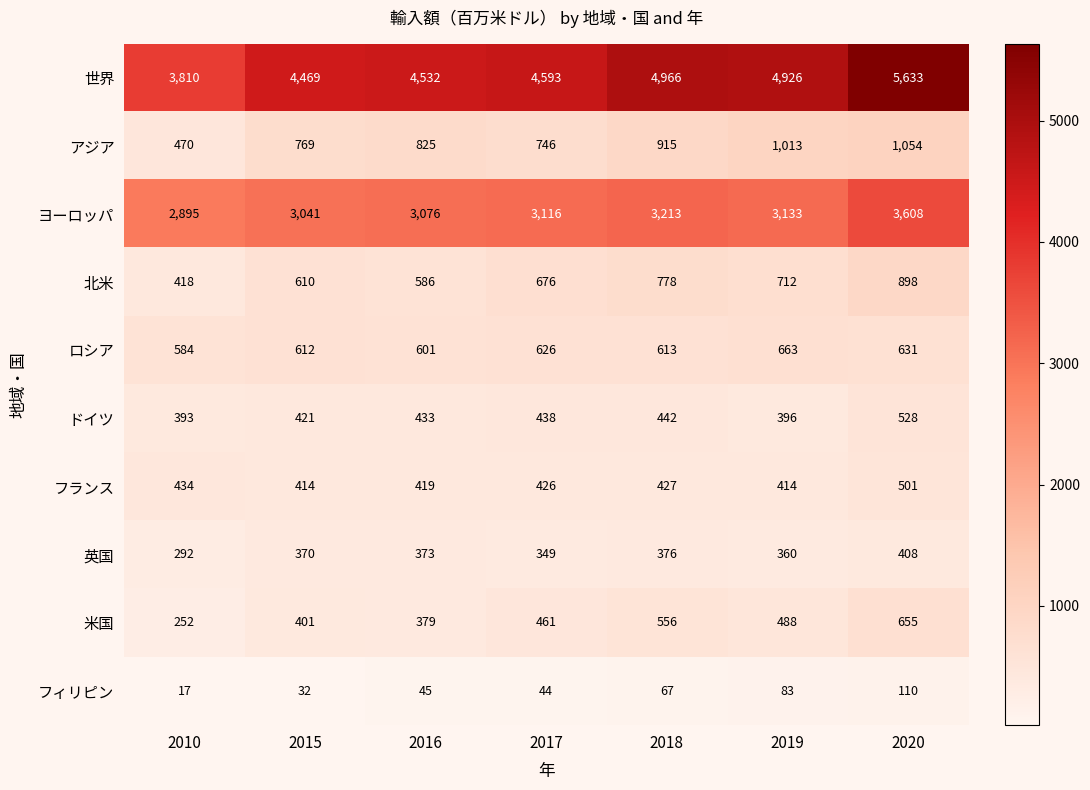

Rank the series by their maximum value, from lowest to highest.

フィリピン, 英国, フランス, ドイツ, 米国, ロシア, 北米, アジア, ヨーロッパ, 世界